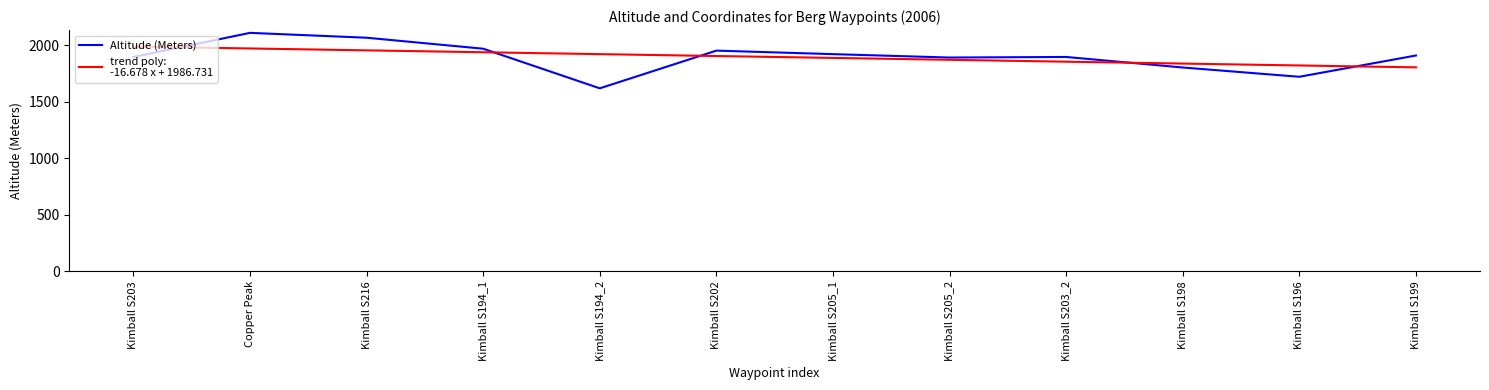

At which category does the chart reach its peak across all series?

Copper Peak